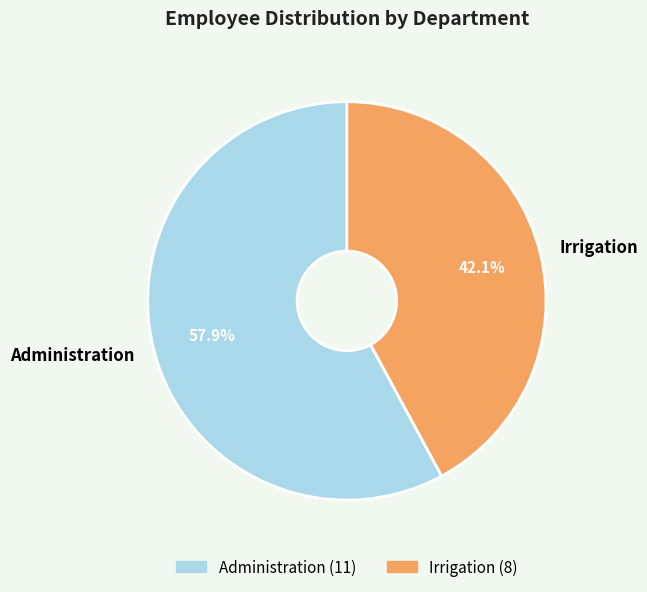

How many segments does this pie chart have?

2